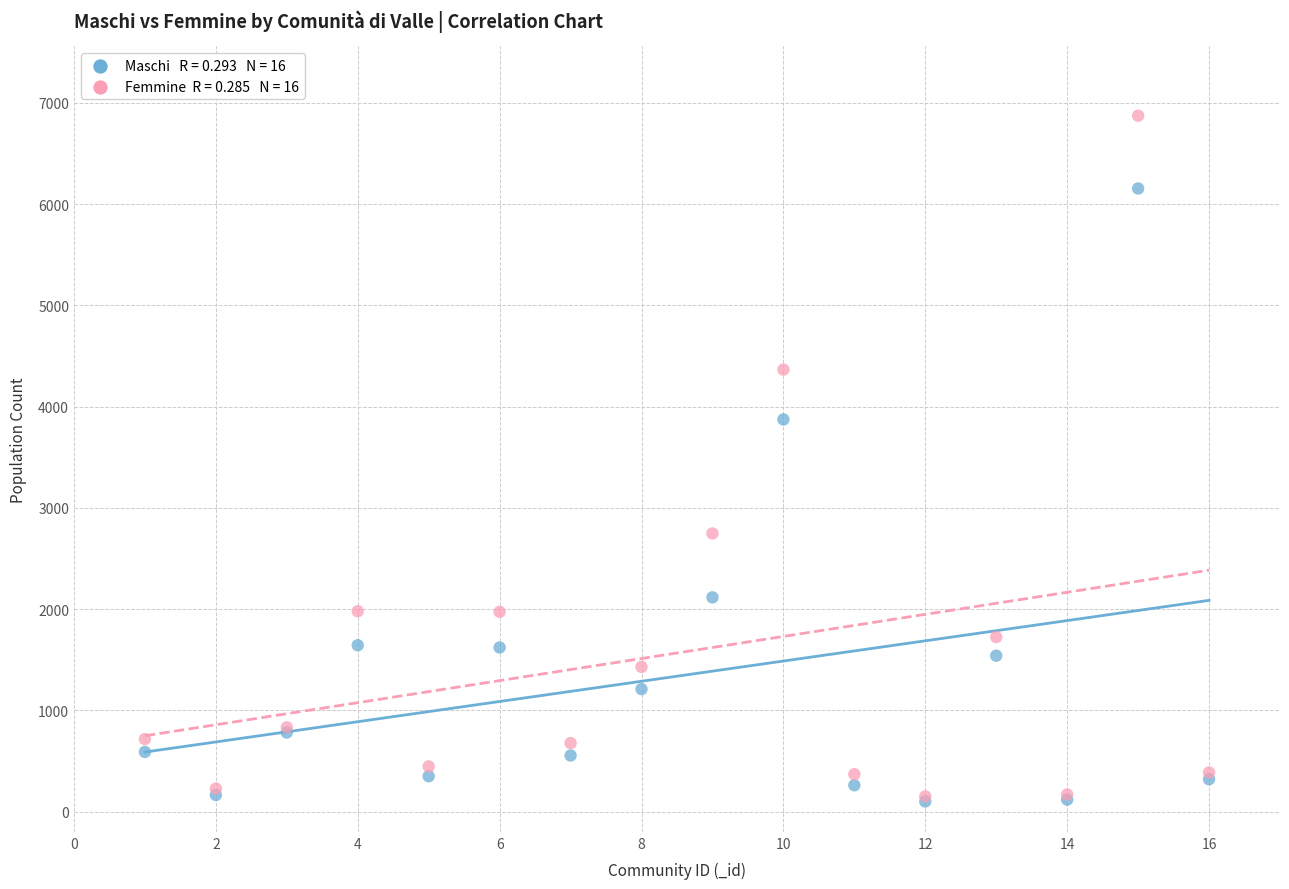

Across all series, what Y value is closest to 3487?

3874